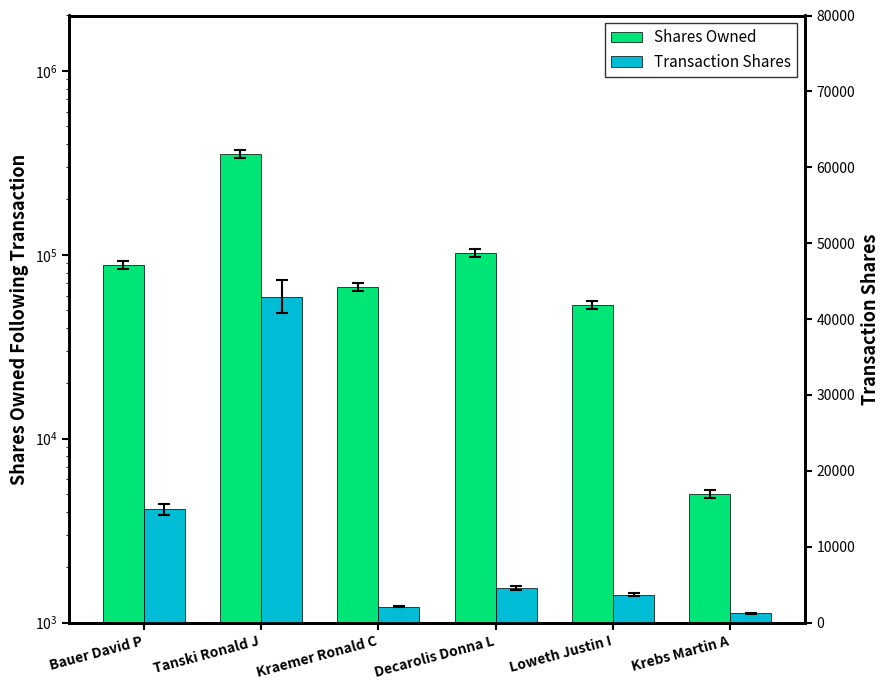

The transactionShares series shows 3647 at Loweth Justin I. True or false?

True